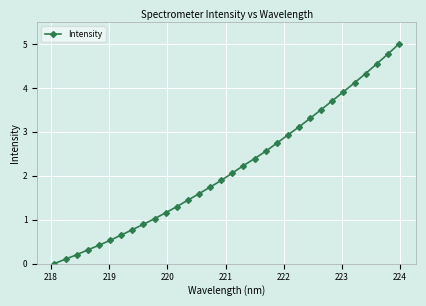

Count the number of values greater than 2.

16